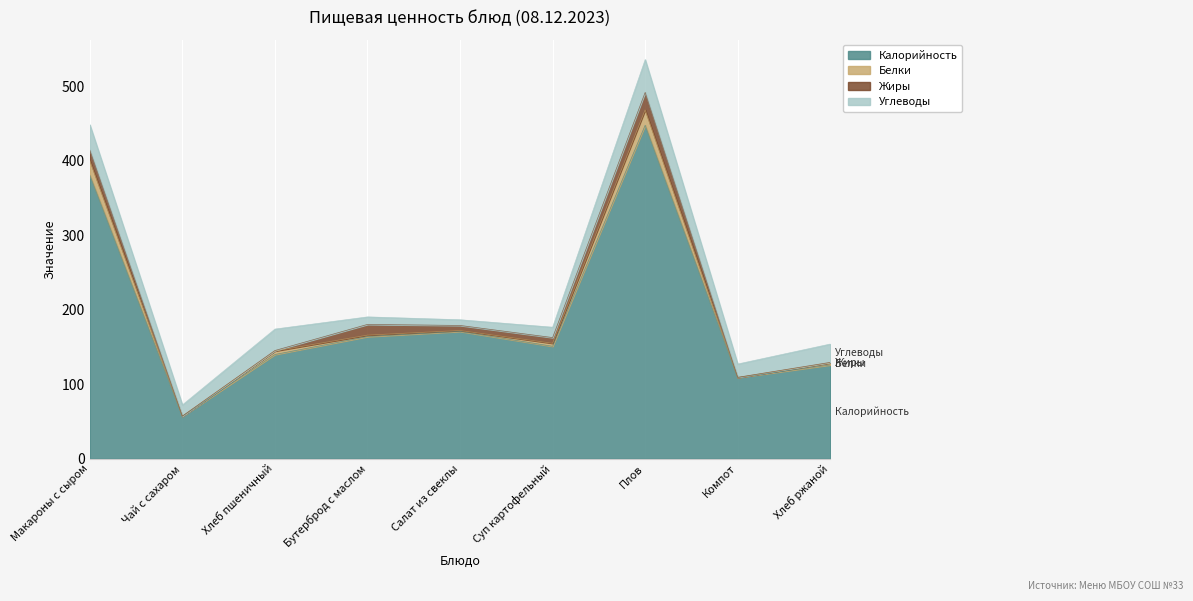

What are all the series names shown in the legend?

Калорийность, Белки, Жиры, Углеводы